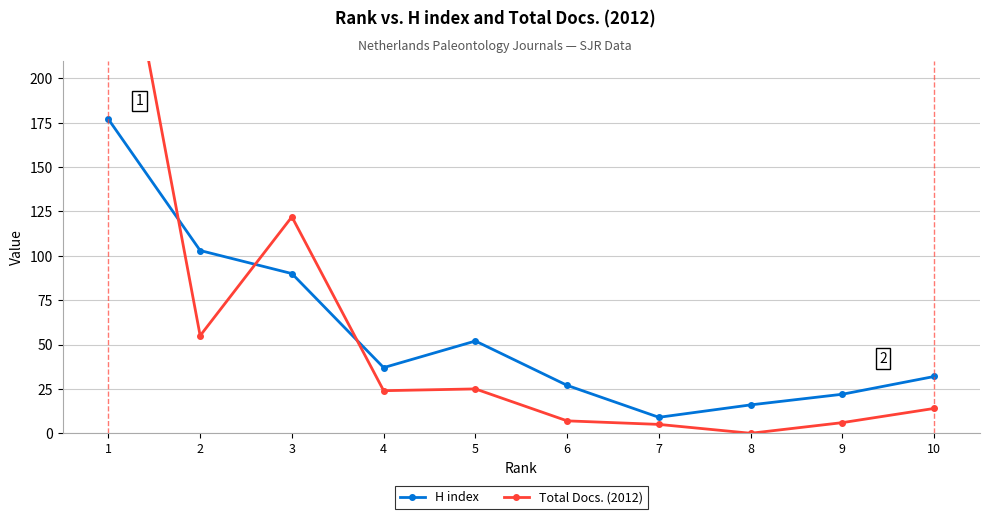

How many data points does each series have?

10